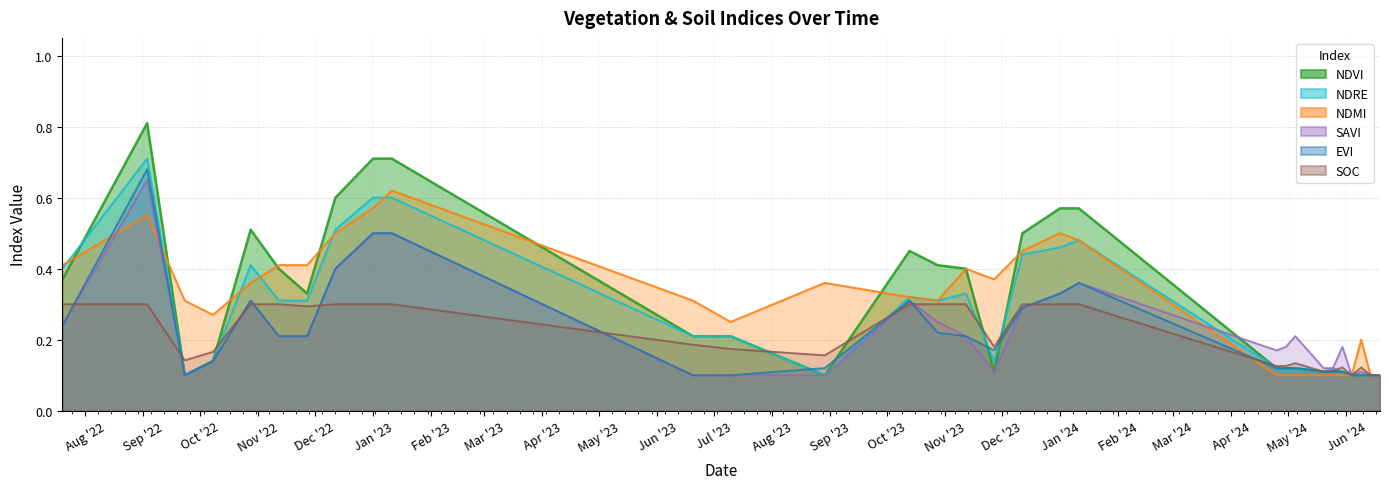

How many ndmi values are between 0 and 1?

30